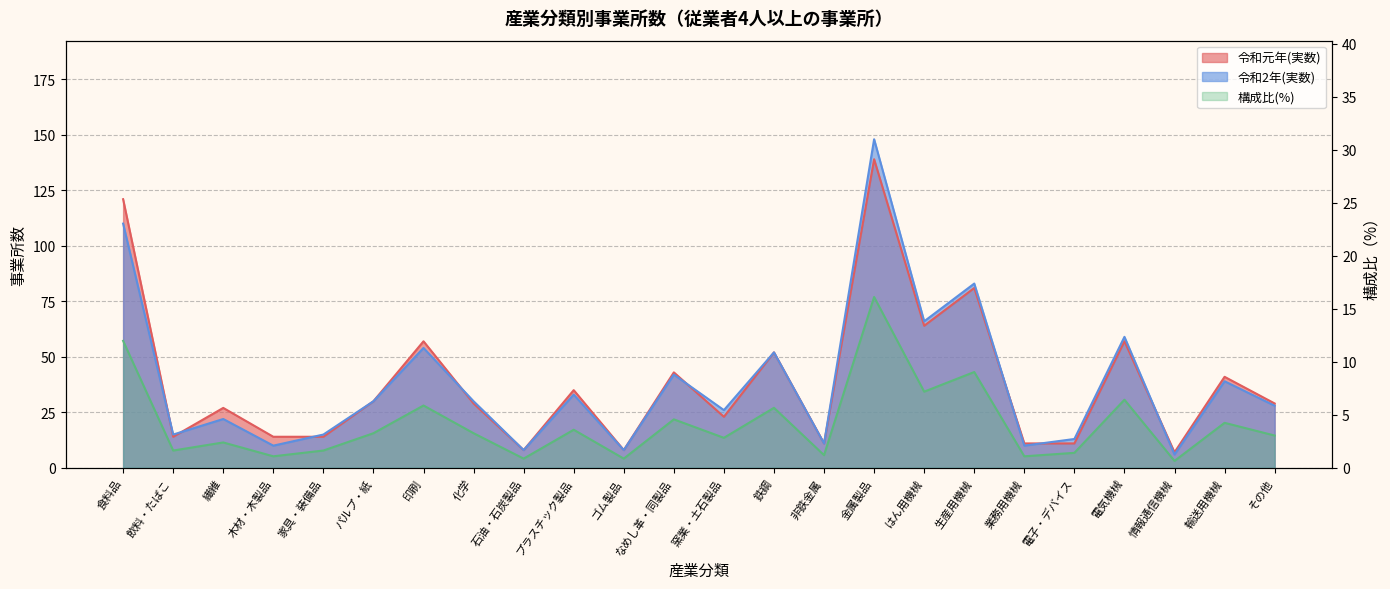

Which series has the largest range (max minus min)?

構成比(%)